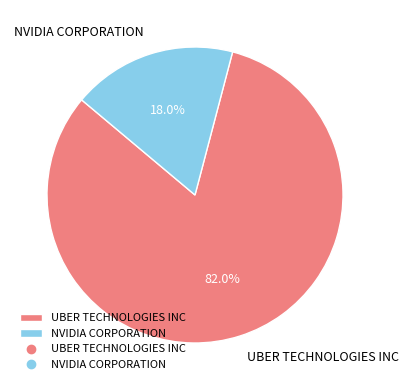

Which has a higher value, UBER TECHNOLOGIES INC or NVIDIA CORPORATION?

UBER TECHNOLOGIES INC